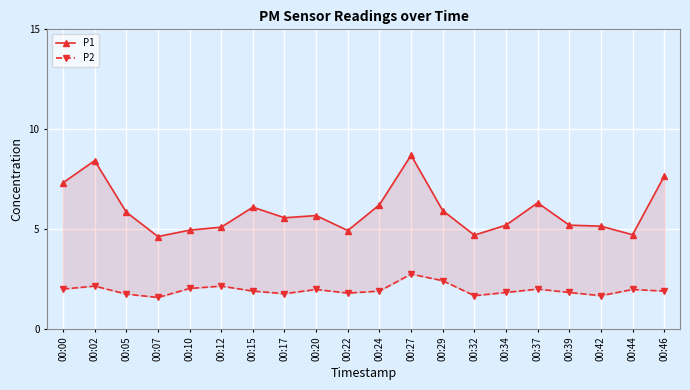

In P2, how many points are lower than both neighbors (excluding endpoints)?

5